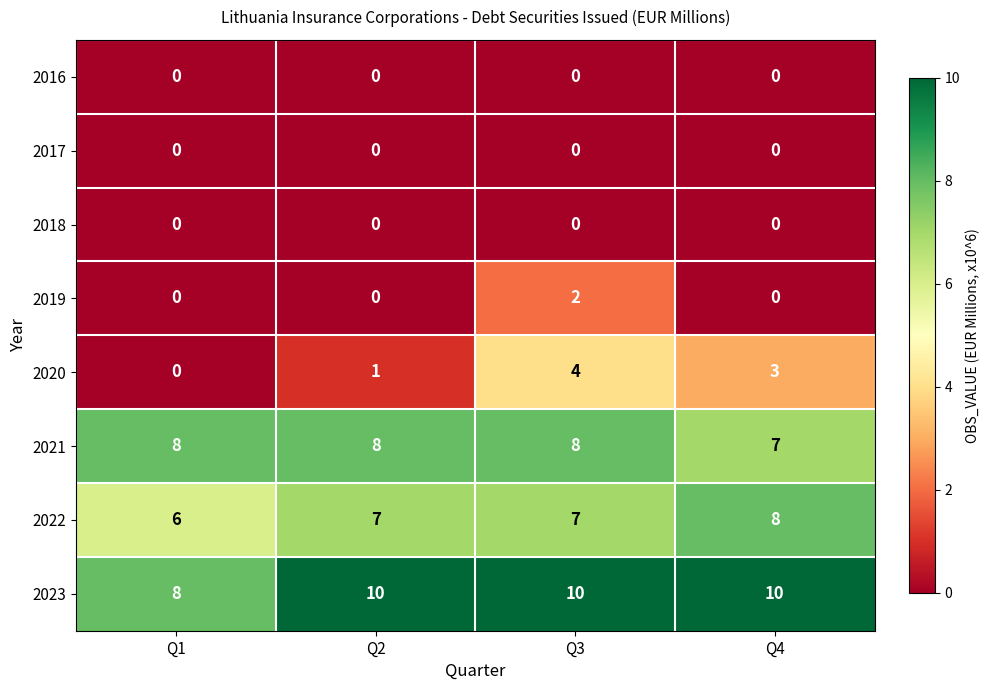

How many series are shown in this chart?

8